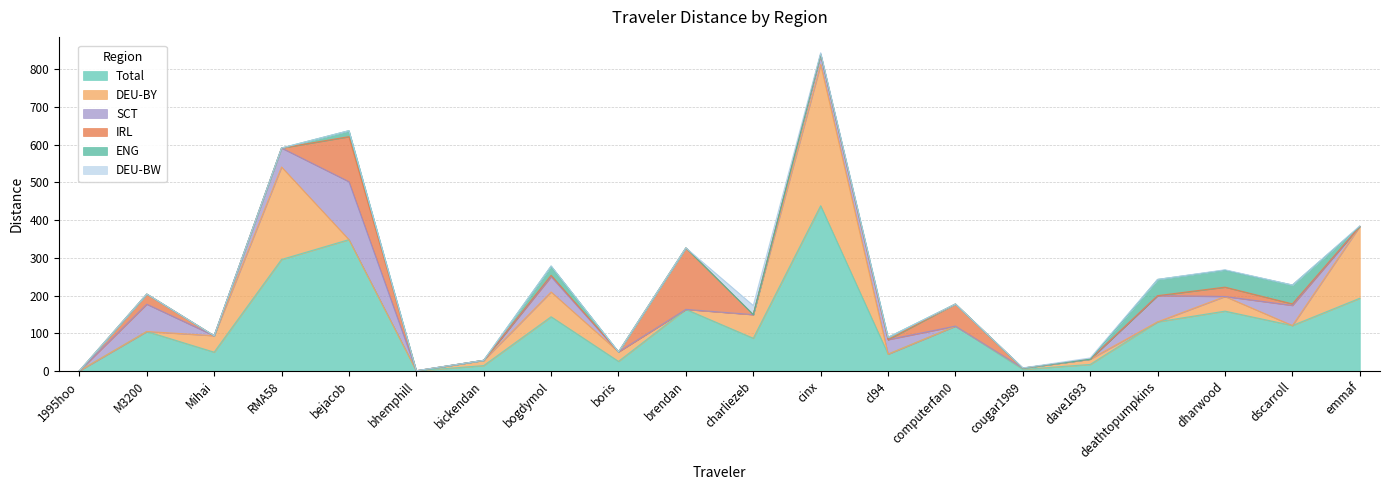

How many values in ENG are above zero?

8